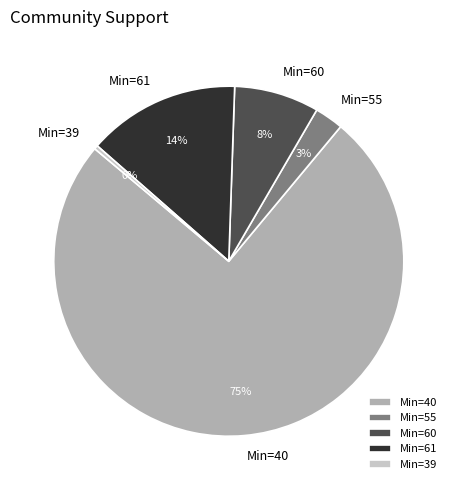

True or false: Min=40 accounts for 61% of the total.

False